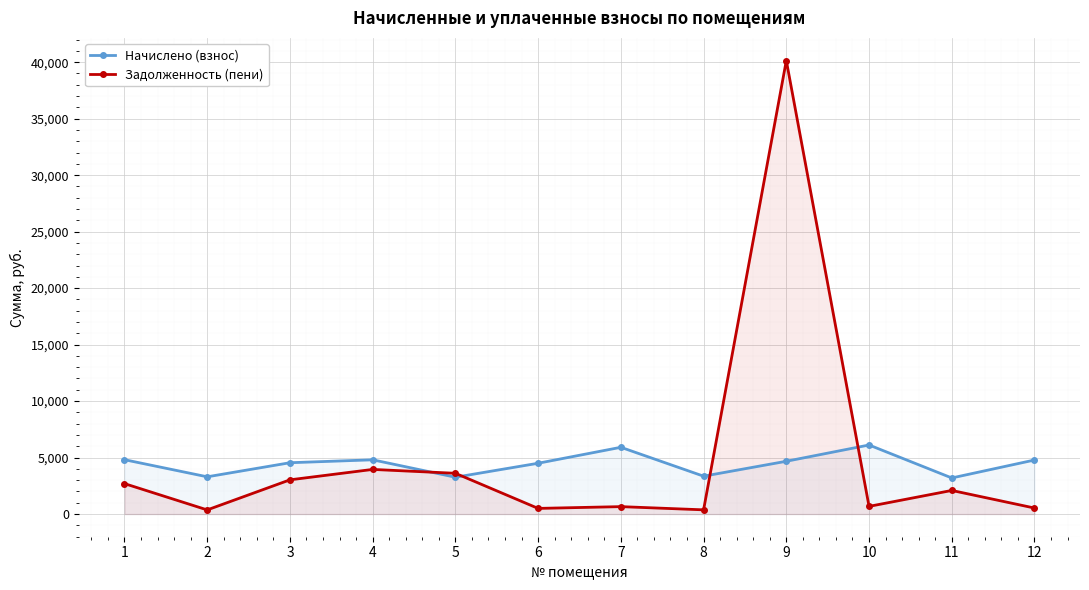

The value of Задолженность (пени) at 10 is 679.2. True or false?

True